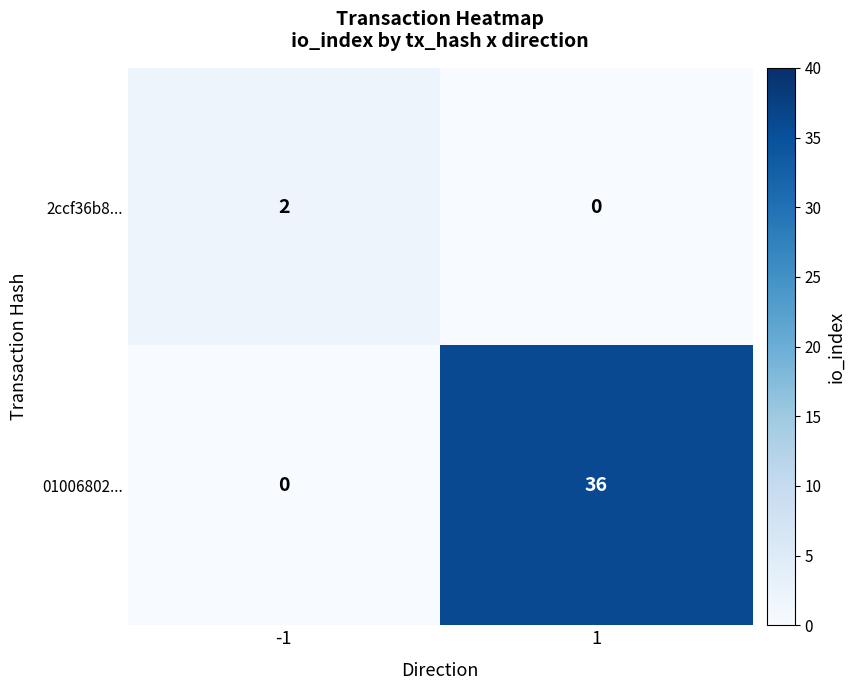

What is the sum of all 01006802... values?

36